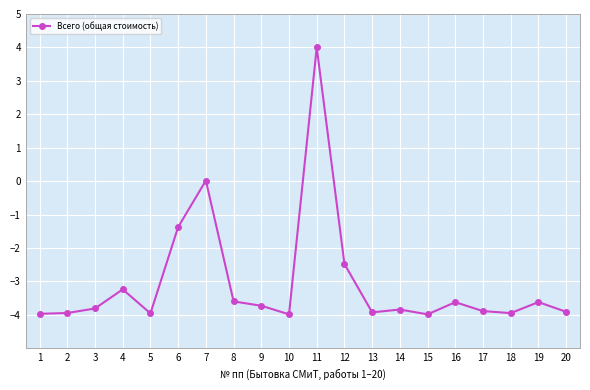

How many distinct data groups are displayed?

1